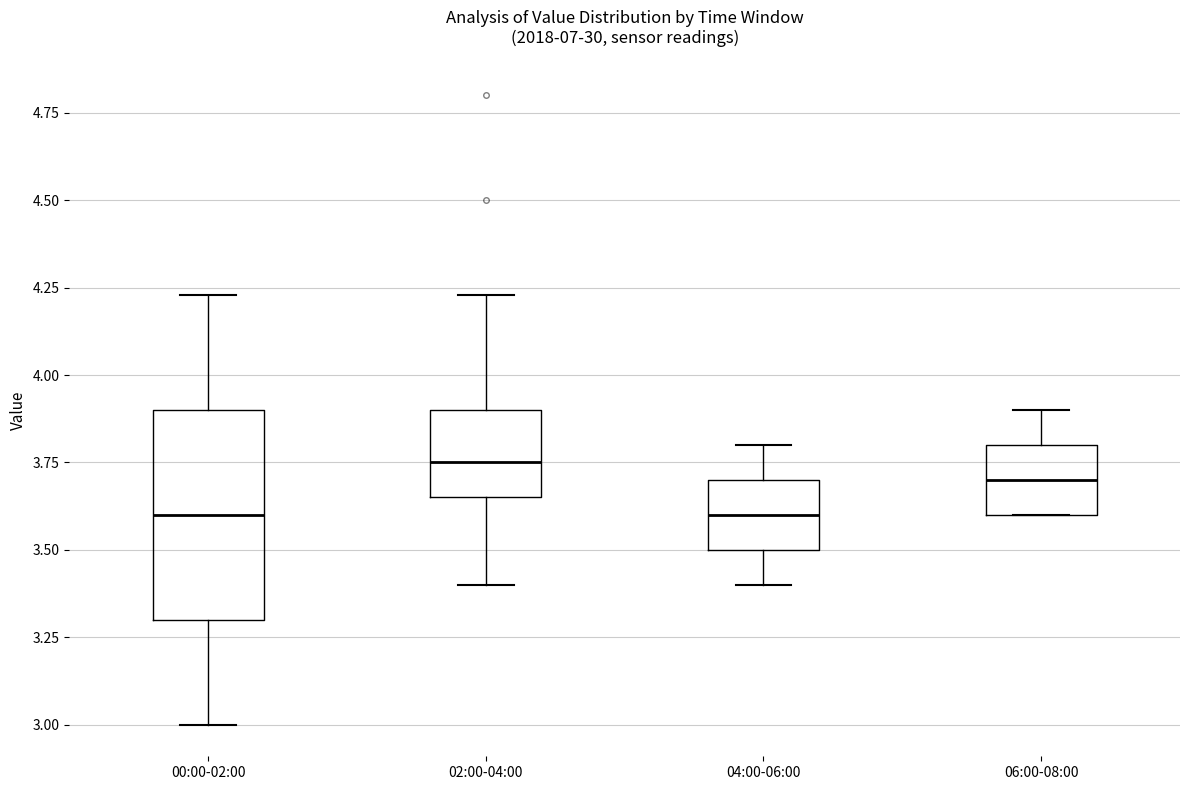

Comparing the boxes themselves (not the whiskers), which one is the tallest?

00:00-02:00